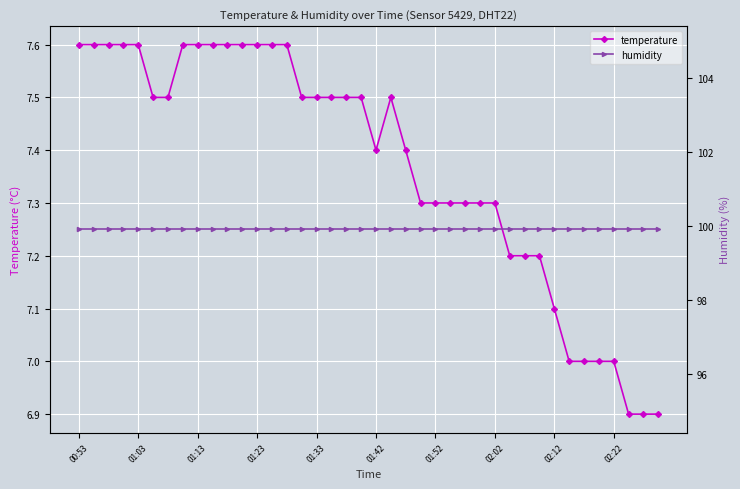

What is the average value of the temperature series?

7.4